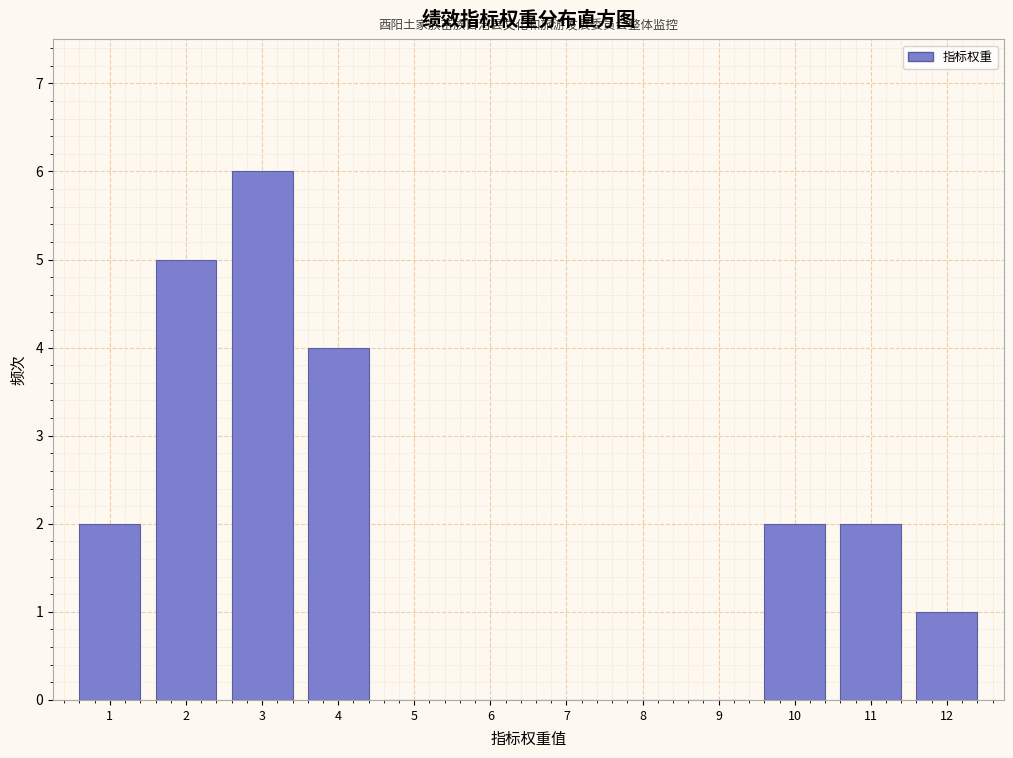

Which range on the x-axis has the tallest bar?

2.5 to 3.5